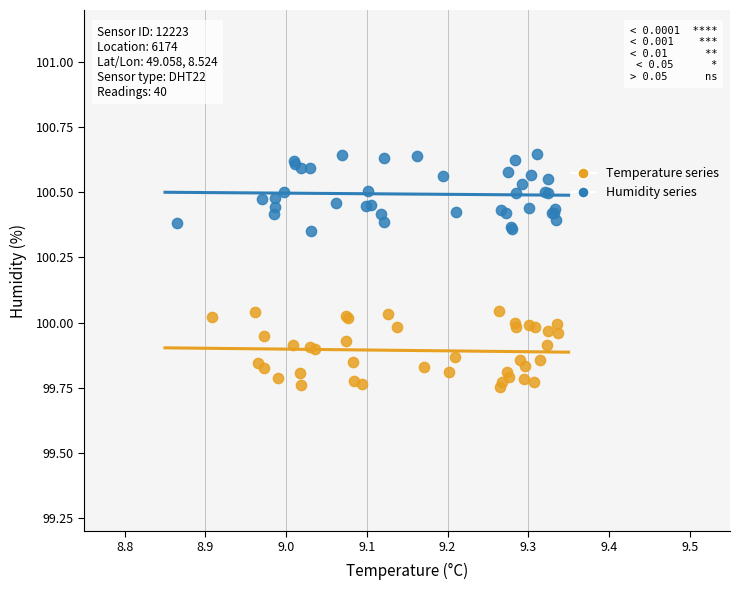

Which series reaches the maximum Y coordinate?

Humidity series